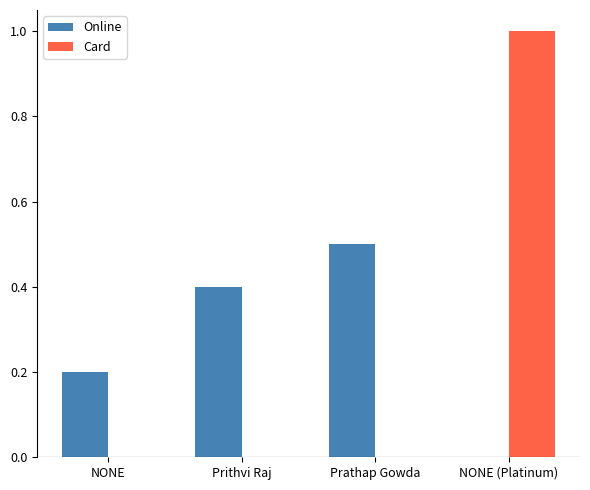

What is the spread (max minus min) of values at Prathap Gowda?

0.5